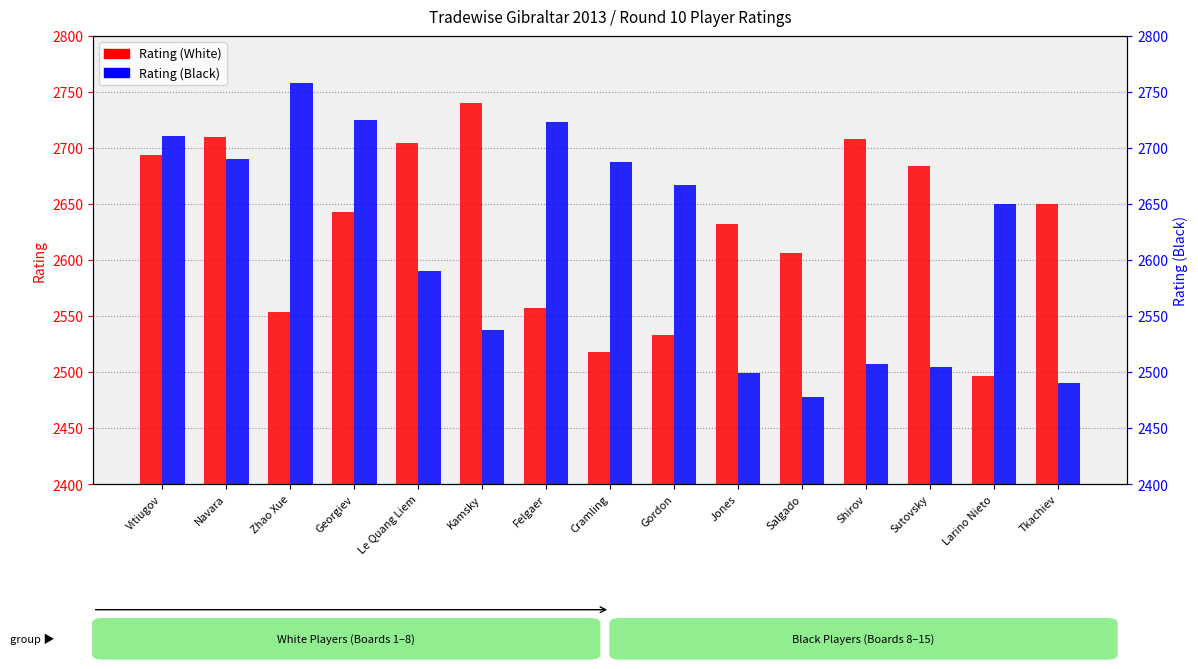

What is the label of the 9th bar from the right?

Felgaer